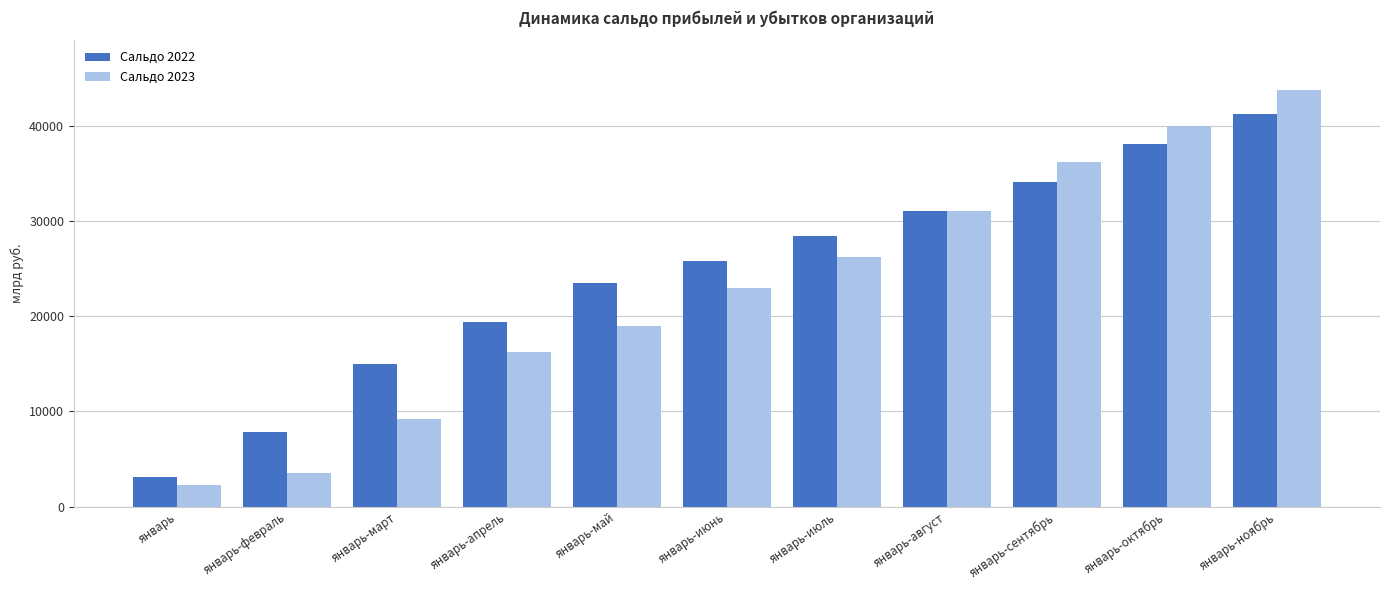

What is the maximum value for Сальдо 2022?

41265.6